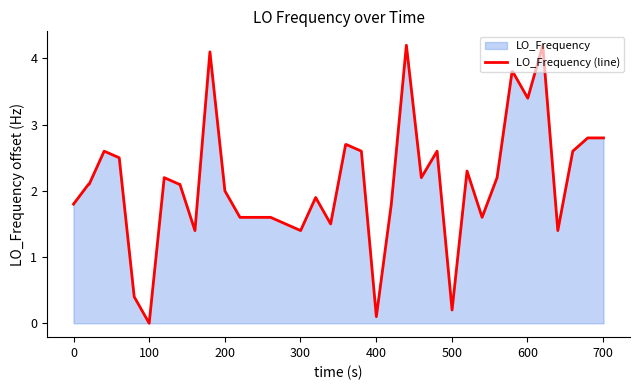

Which category has the lowest value across all series?

100